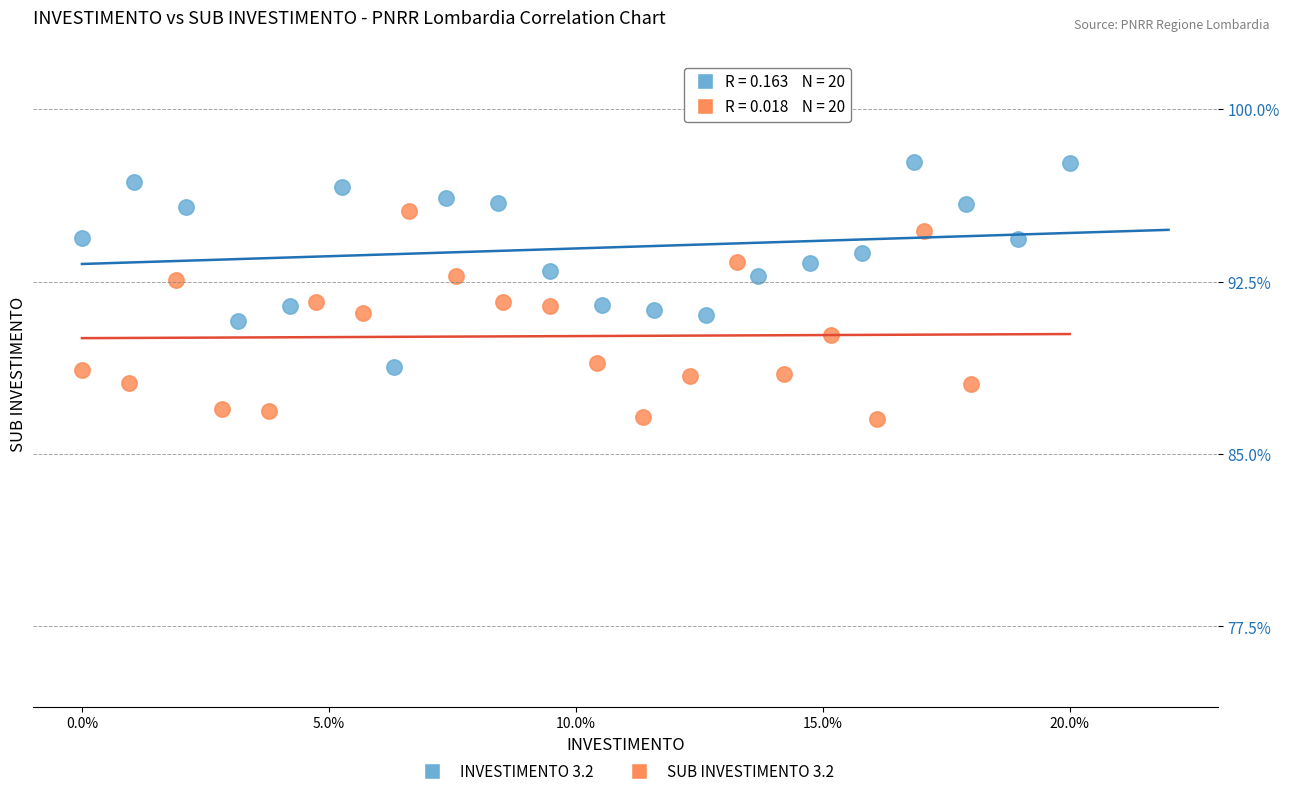

Which series contains the lowest Y value?

SUB INVESTIMENTO 3.2